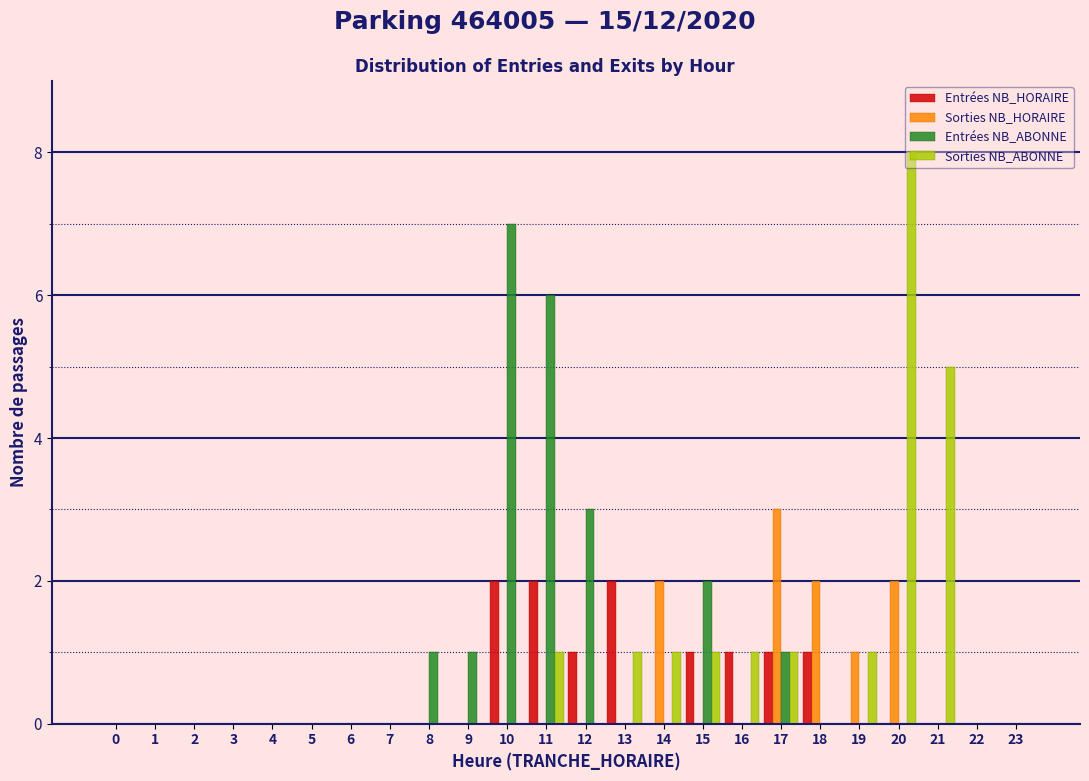

Between 2 and 21, which series saw the biggest shift?

Sorties NB_ABONNE